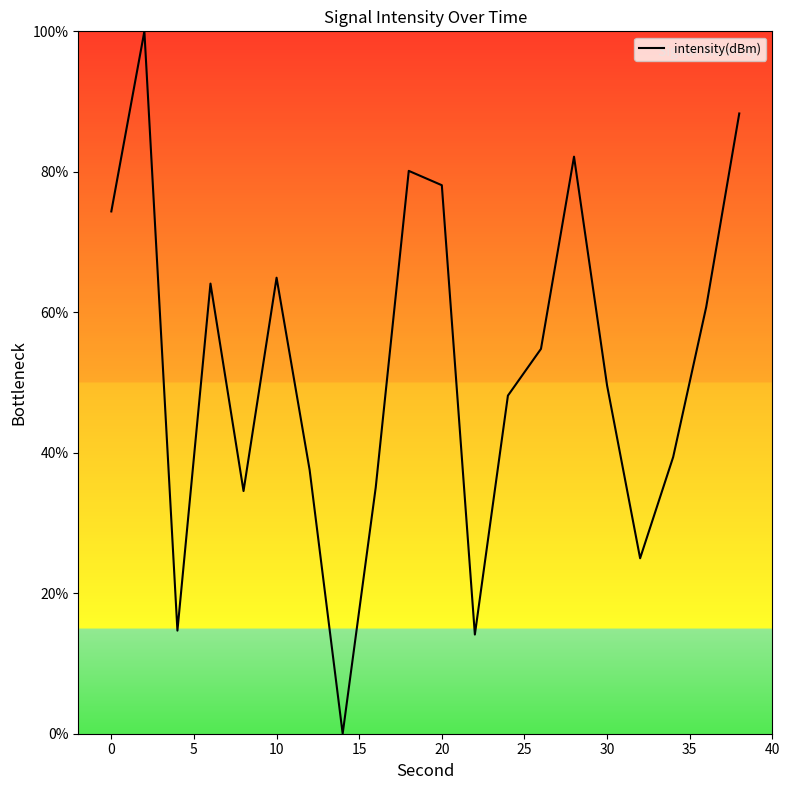

What is the maximum value shown in the chart?

100.0